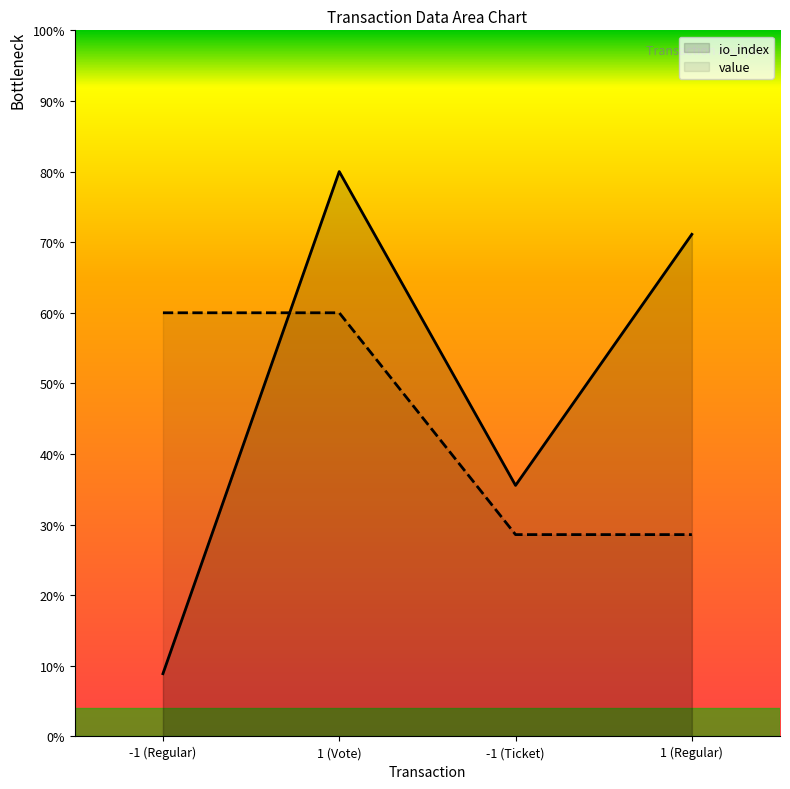

Between which two adjacent categories do value and io_index first intersect?

-1 (Regular) and 1 (Vote)